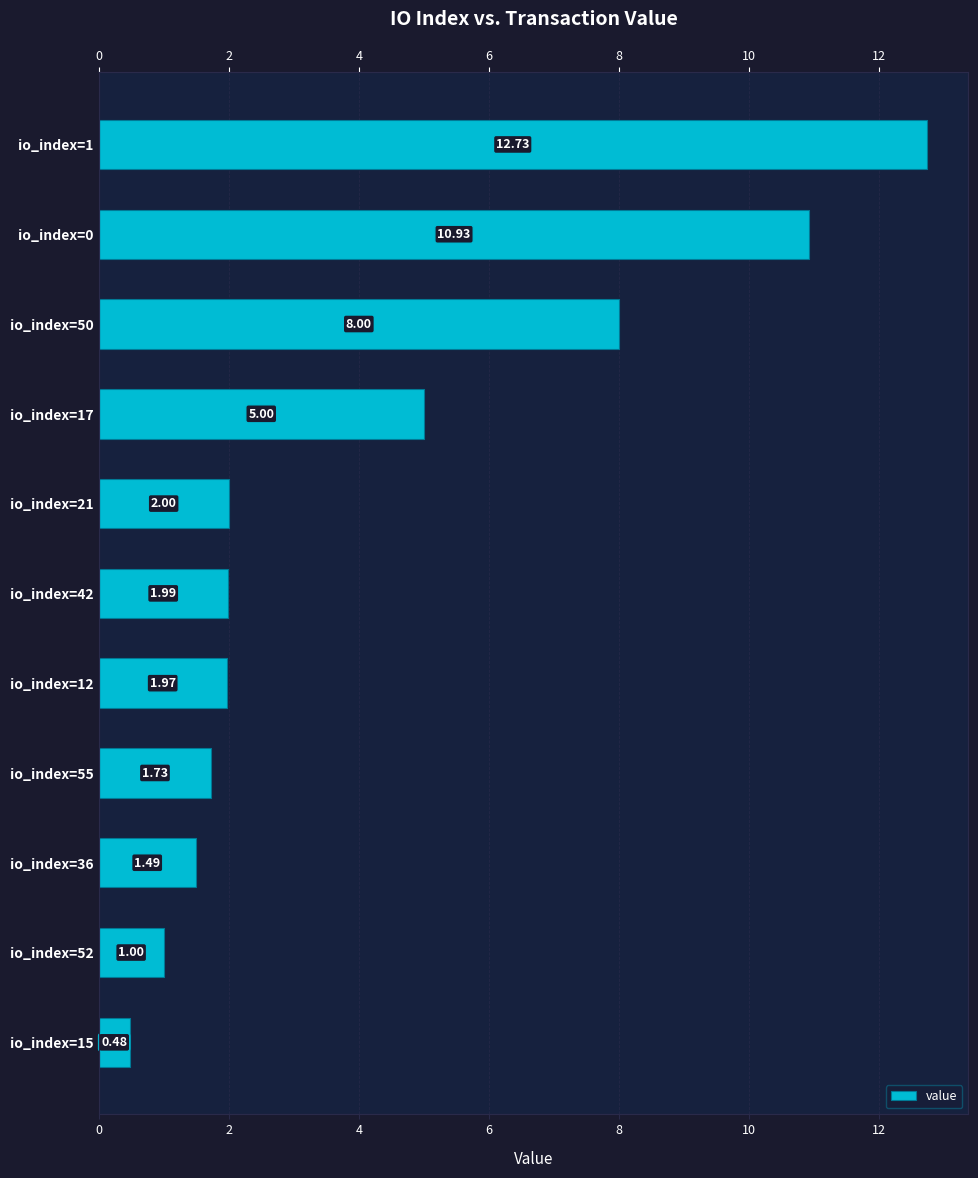

What is the difference between the second highest and second lowest values?

9.9